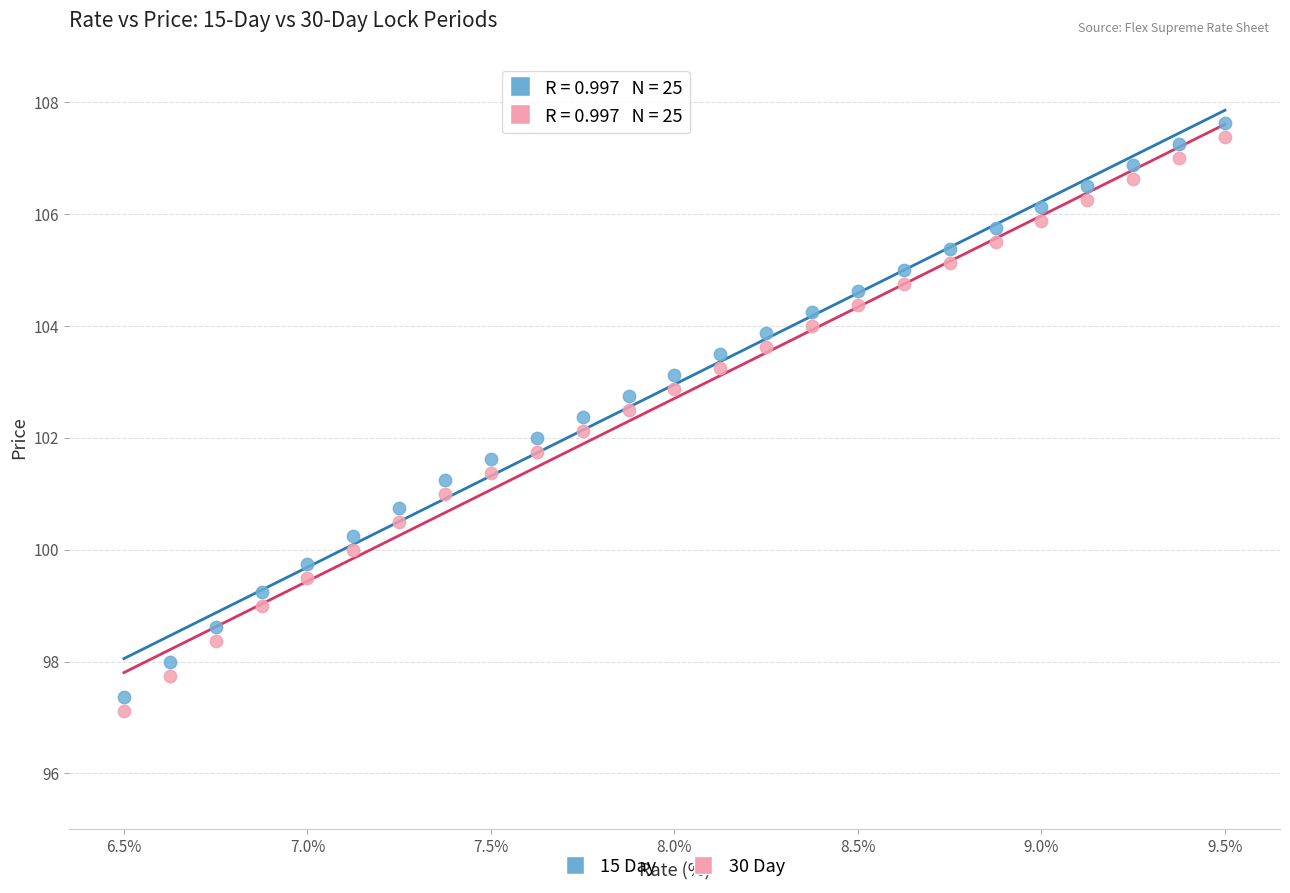

What is the X range (max minus min) for the scatter plot?

3.0